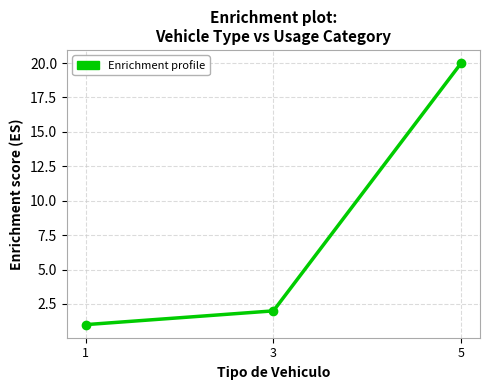

The value at 1 is 2. True or false?

False